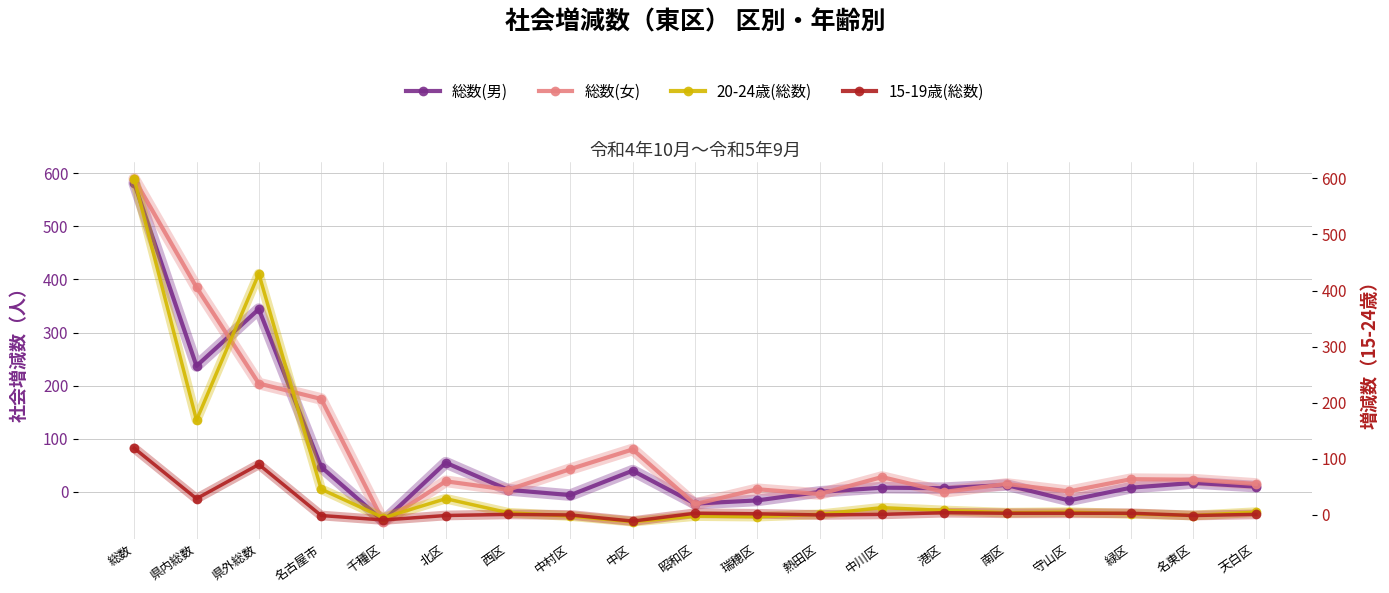

What is the label of the 13th point from the right?

西区